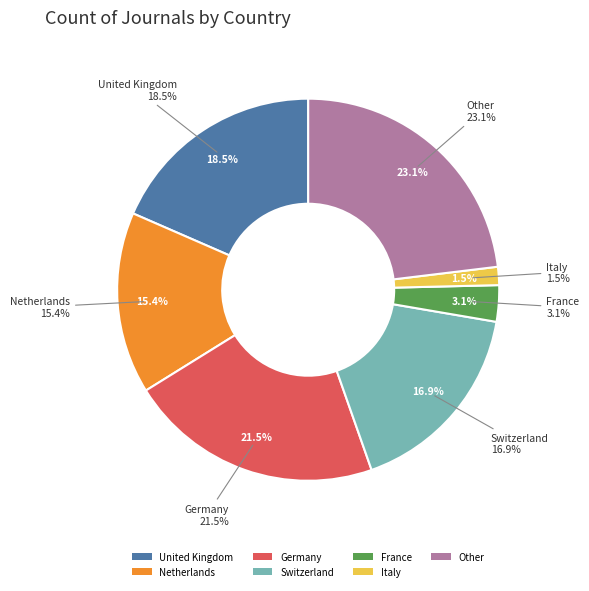

Count the number of slices in the pie.

7